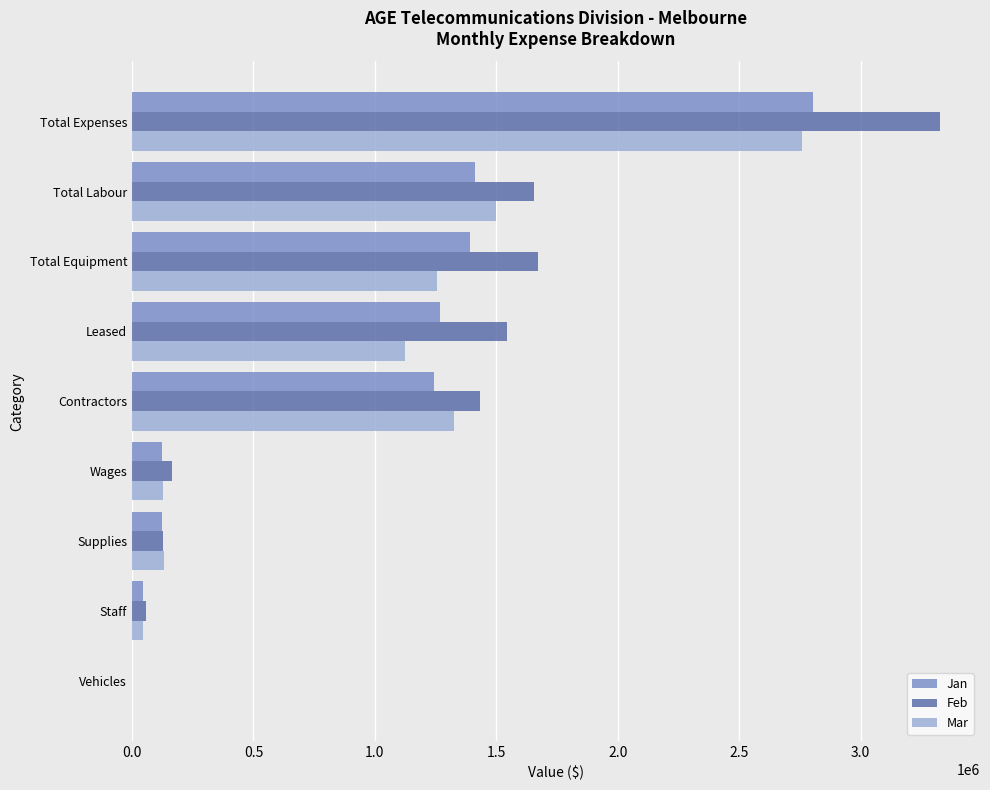

What is the sum of the Mar values at Leased and Supplies?

1256263